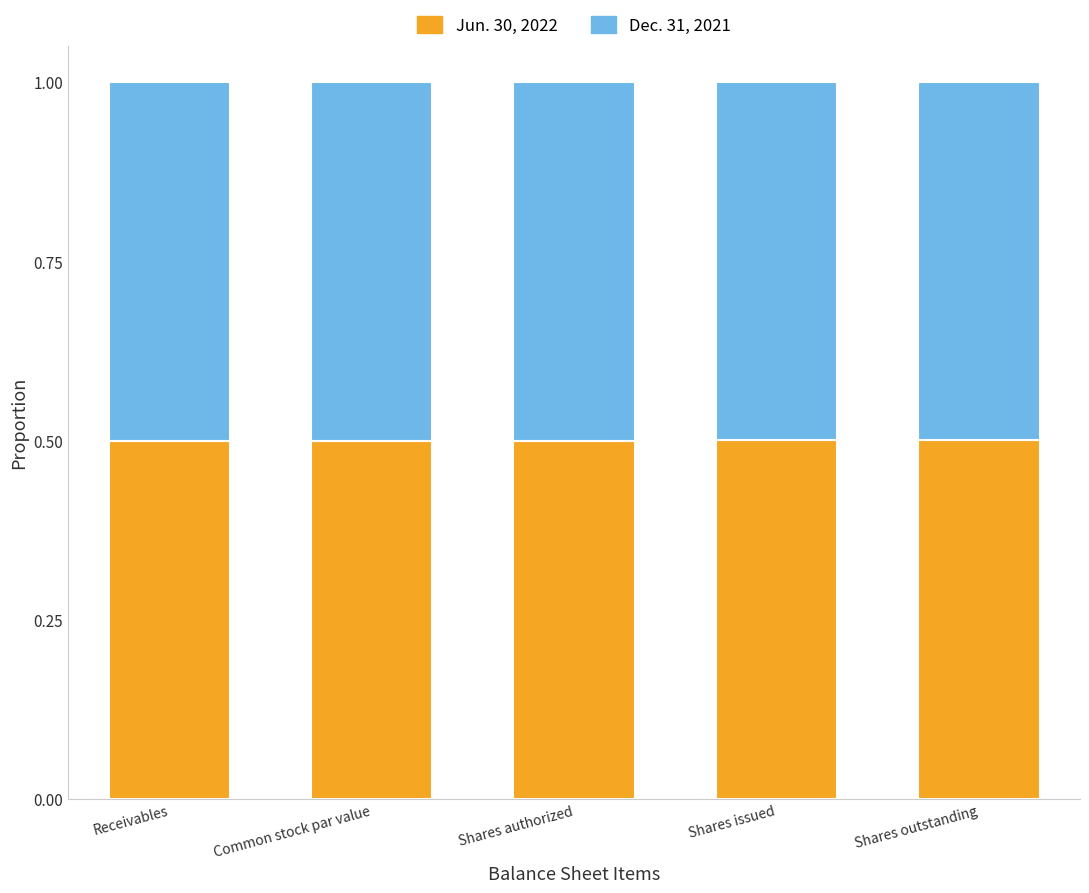

True or false: Jun. 30, 2022 has a value of 0.5 at Shares authorized.

True